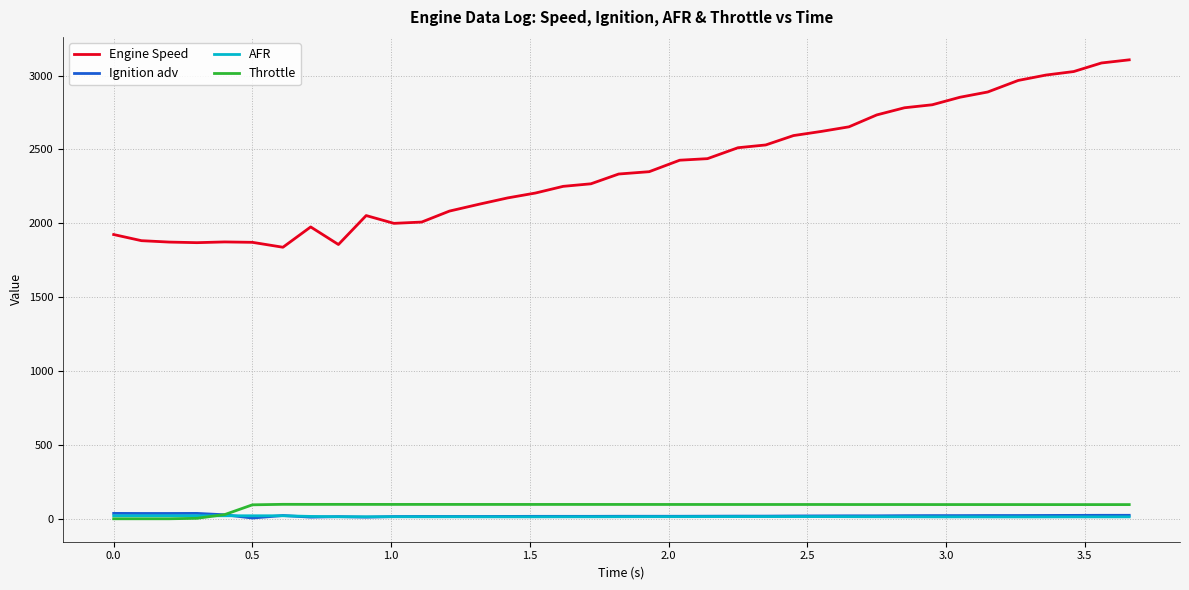

Which series has the widest spread of values?

Engine Speed